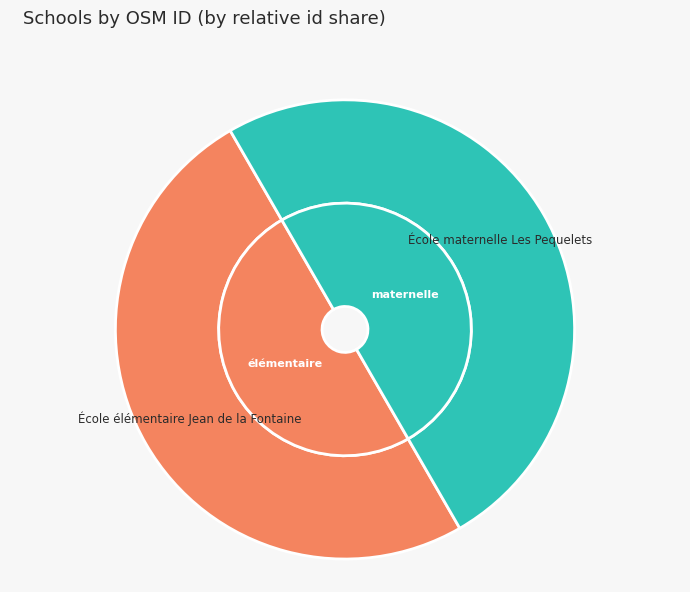

Is it true that École maternelle Les Pequelets is 37% of the pie?

False